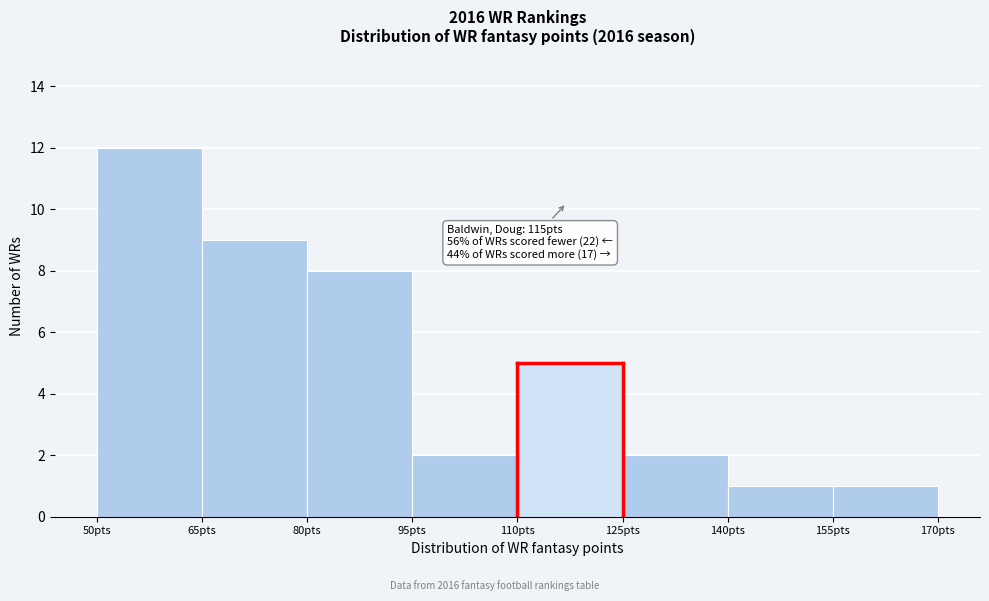

Over which range of the x-axis is the bar tallest?

50 to 65